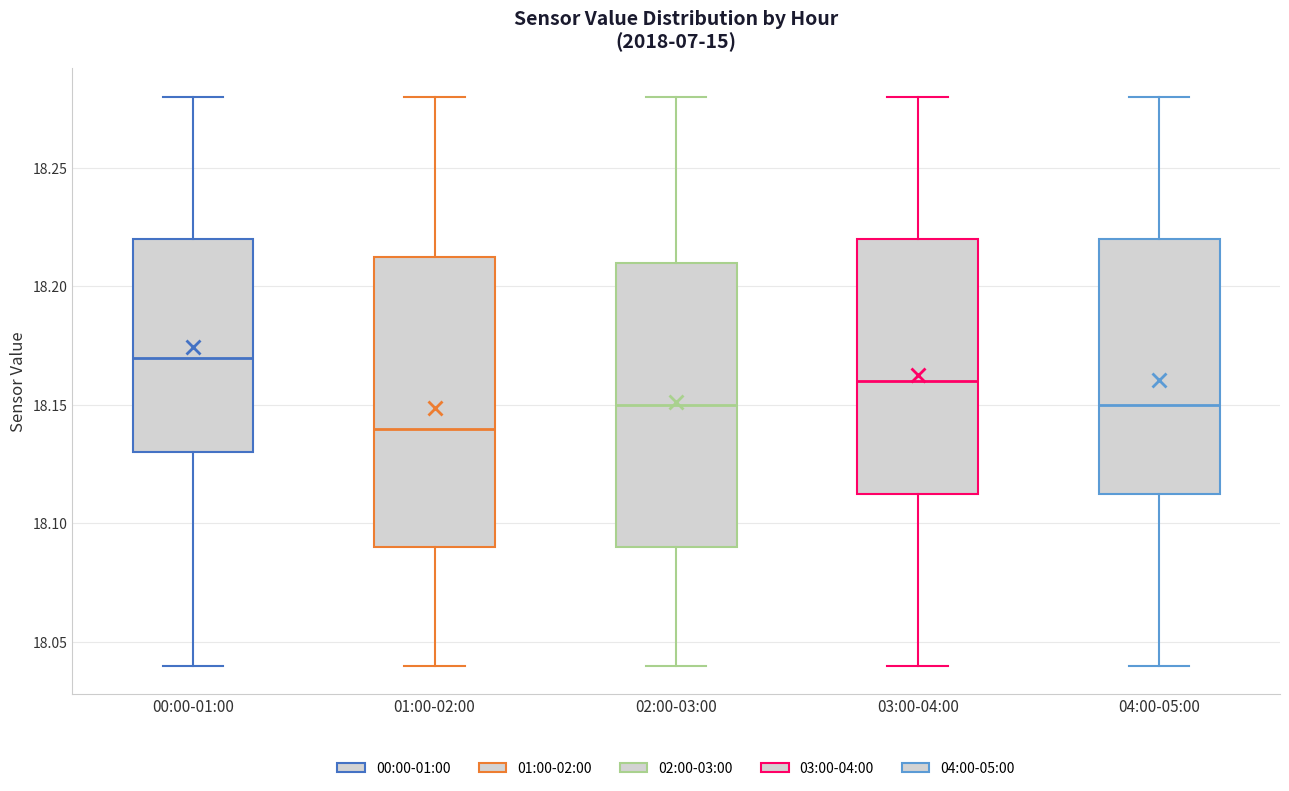

Where does the lower whisker of the box for 04:00-05:00 end on the y-axis? The values are not printed on the chart, so give them approximately, as read against the axis.

18.040